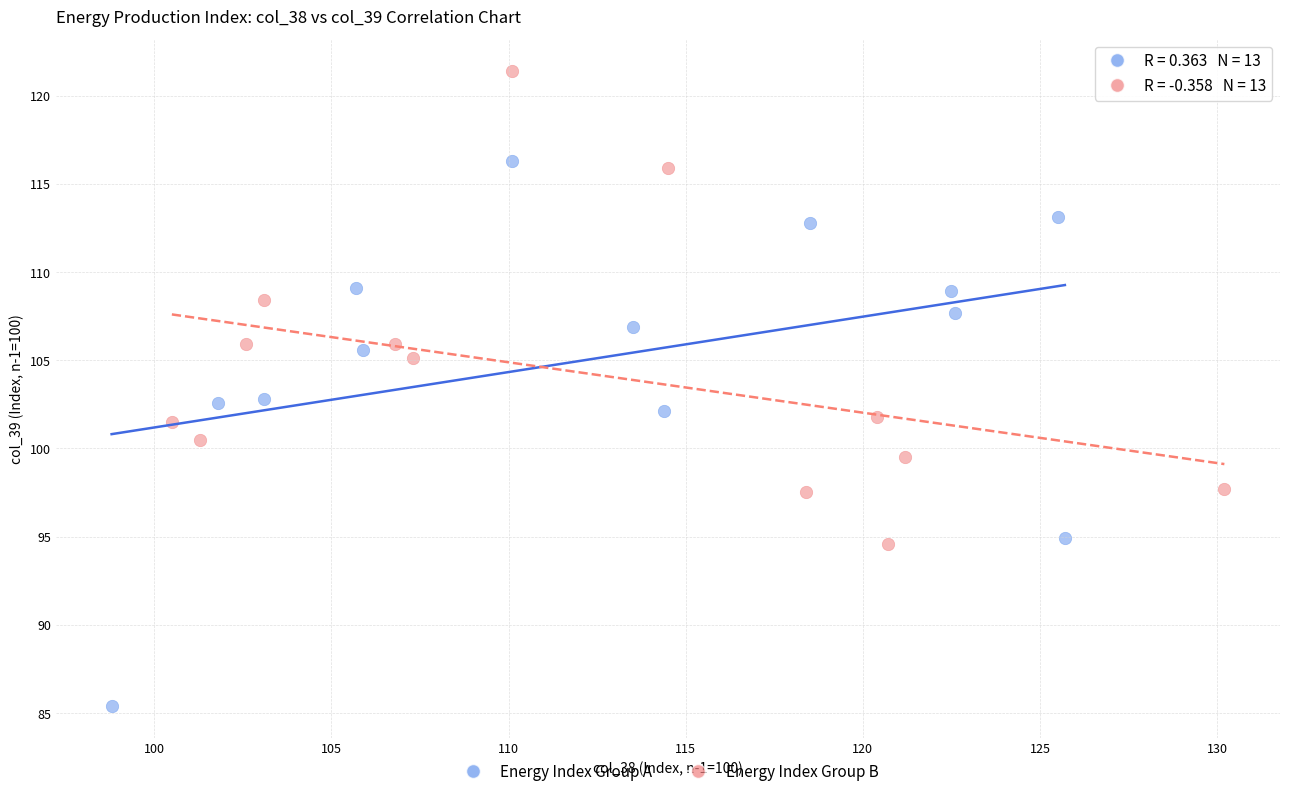

Which series contains the highest Y value?

Energy Index Group B